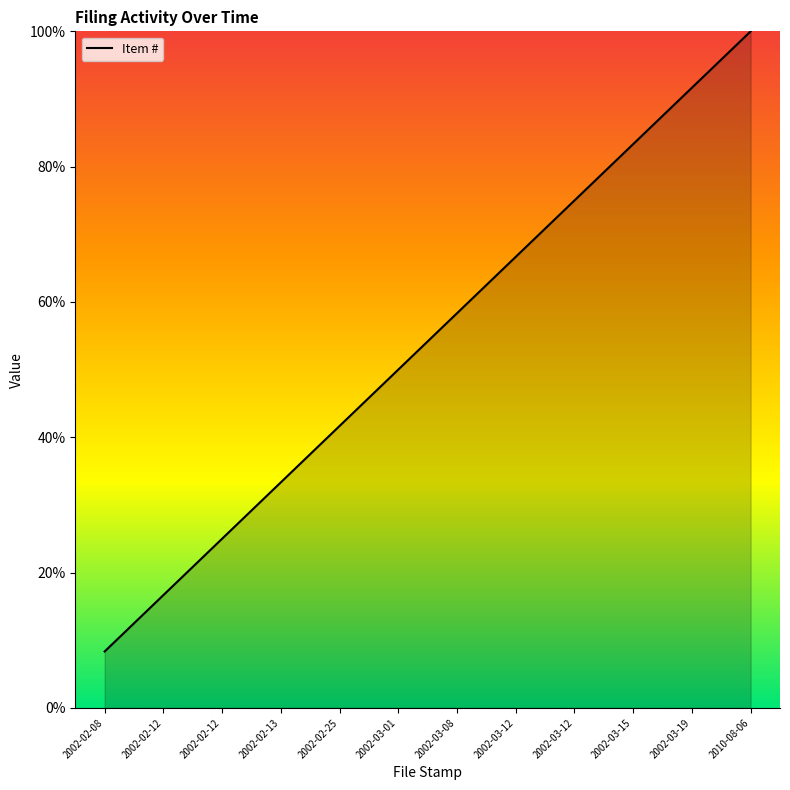

What is the label of the 2nd point from the left?

2002-02-12